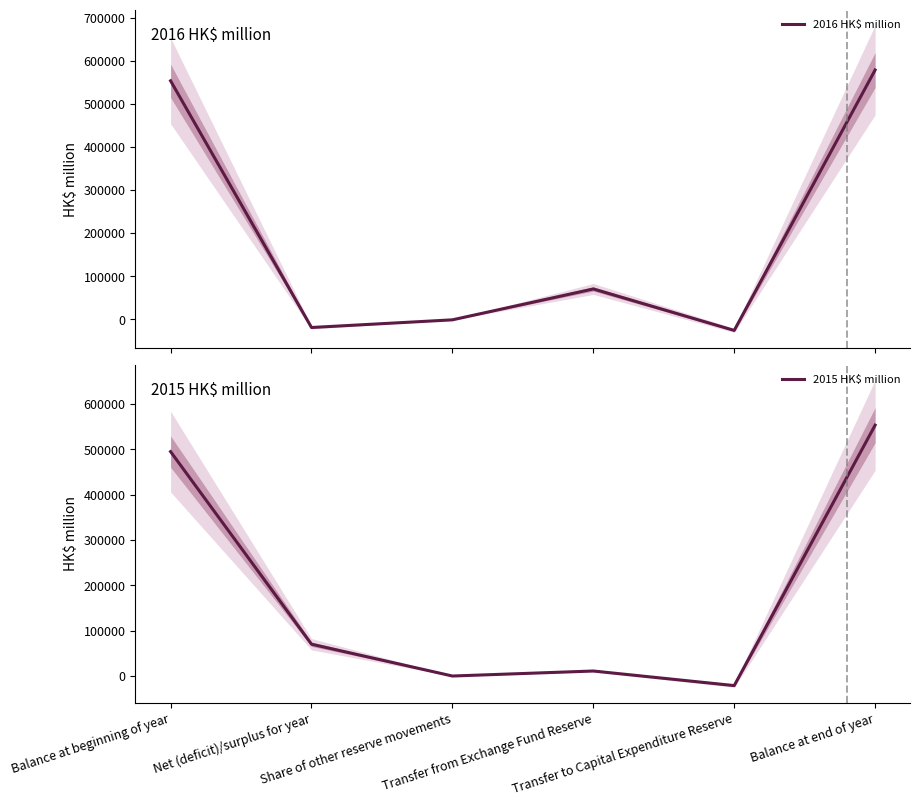

In 2016 HK$ million, how many points are lower than both neighbors (excluding endpoints)?

2